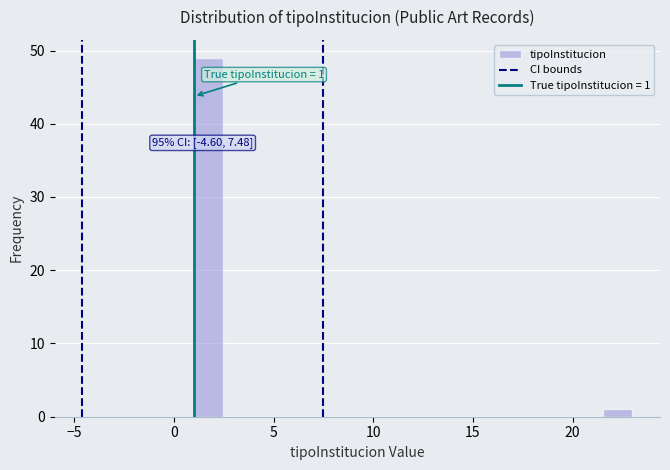

Read against the x-axis, roughly where is the centre of the tallest bar?

1.5